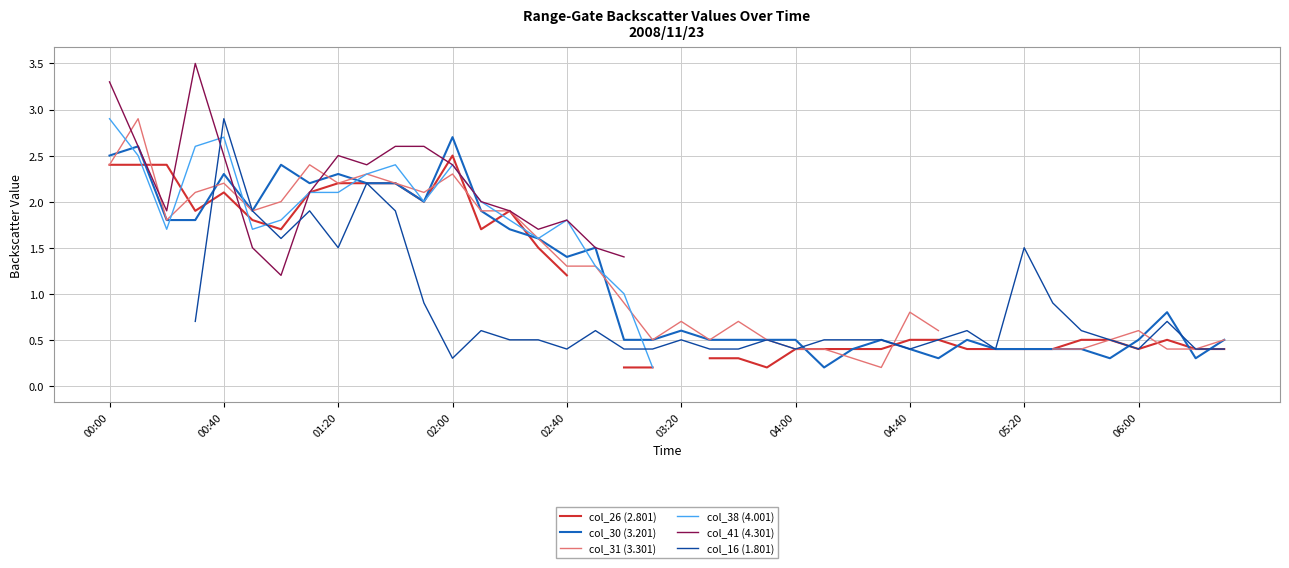

Is it true that col_41 (4.301) equals nan at 26?

False